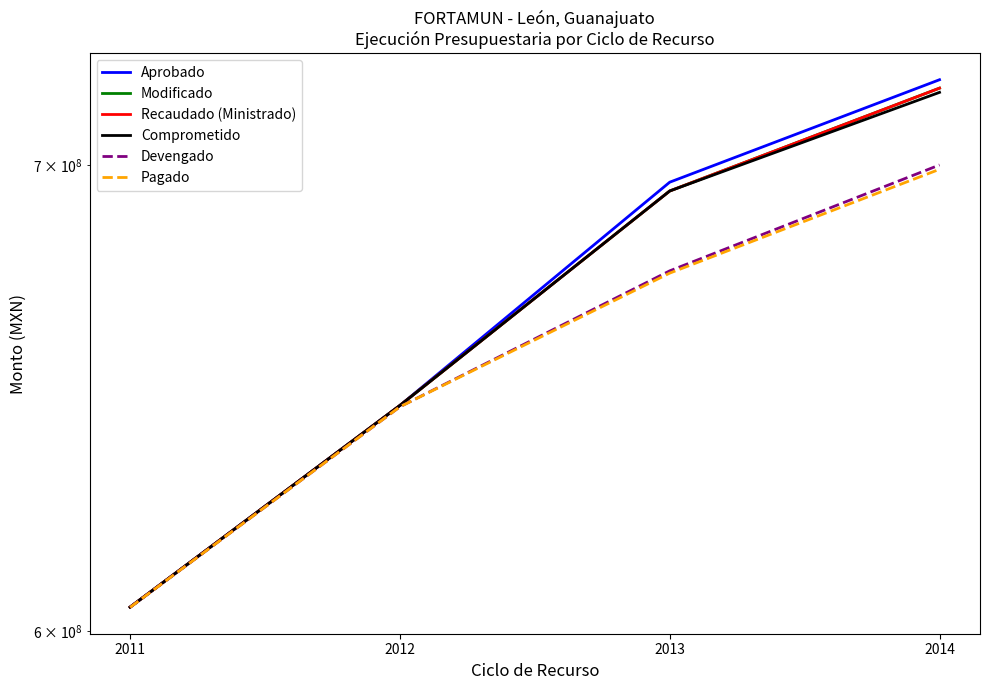

What is the value of the Recaudado (Ministrado) point at the 1st from the left?

604848573.8